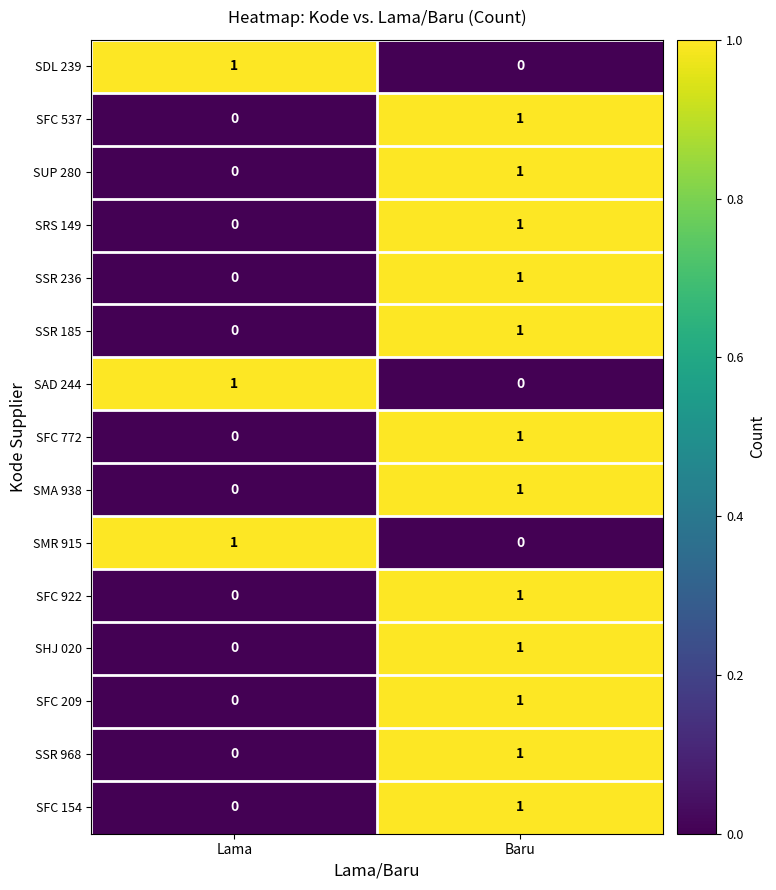

Reading left to right, list all the values displayed in this chart.

SDL 239: 1	0
SFC 537: 0	1
SUP 280: 0	1
SRS 149: 0	1
SSR 236: 0	1
SSR 185: 0	1
SAD 244: 1	0
SFC 772: 0	1
SMA 938: 0	1
SMR 915: 1	0
SFC 922: 0	1
SHJ 020: 0	1
SFC 209: 0	1
SSR 968: 0	1
SFC 154: 0	1